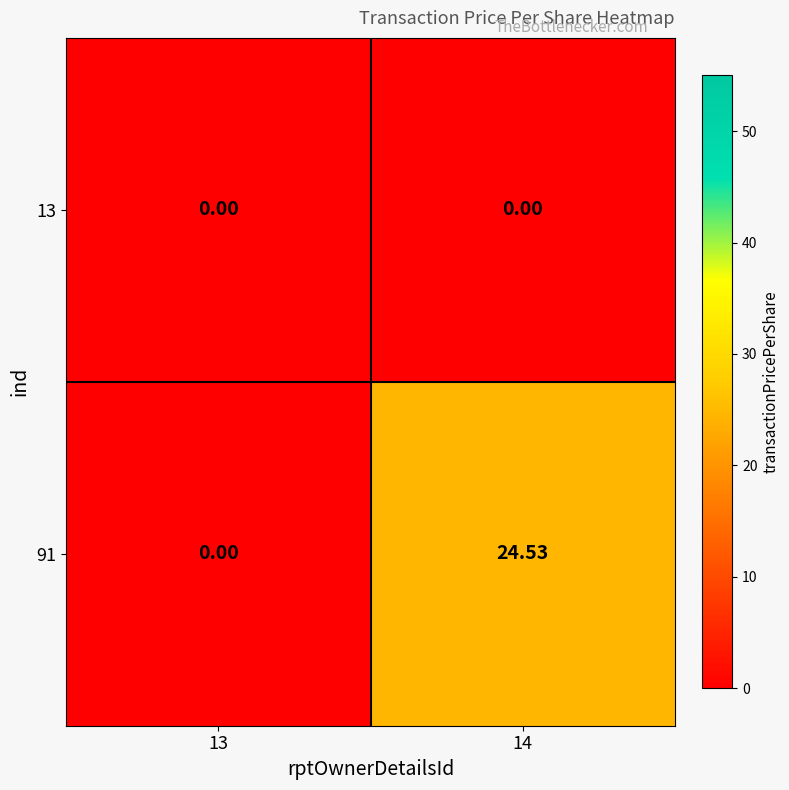

Is the value of 91 at 14 greater than the value of 13 at 13?

Yes